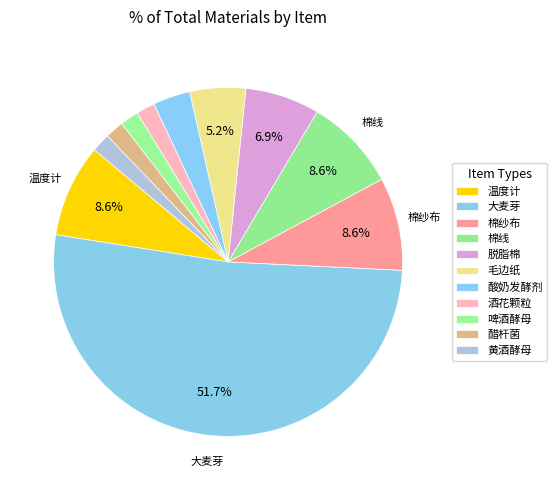

How many segments does this pie chart have?

11